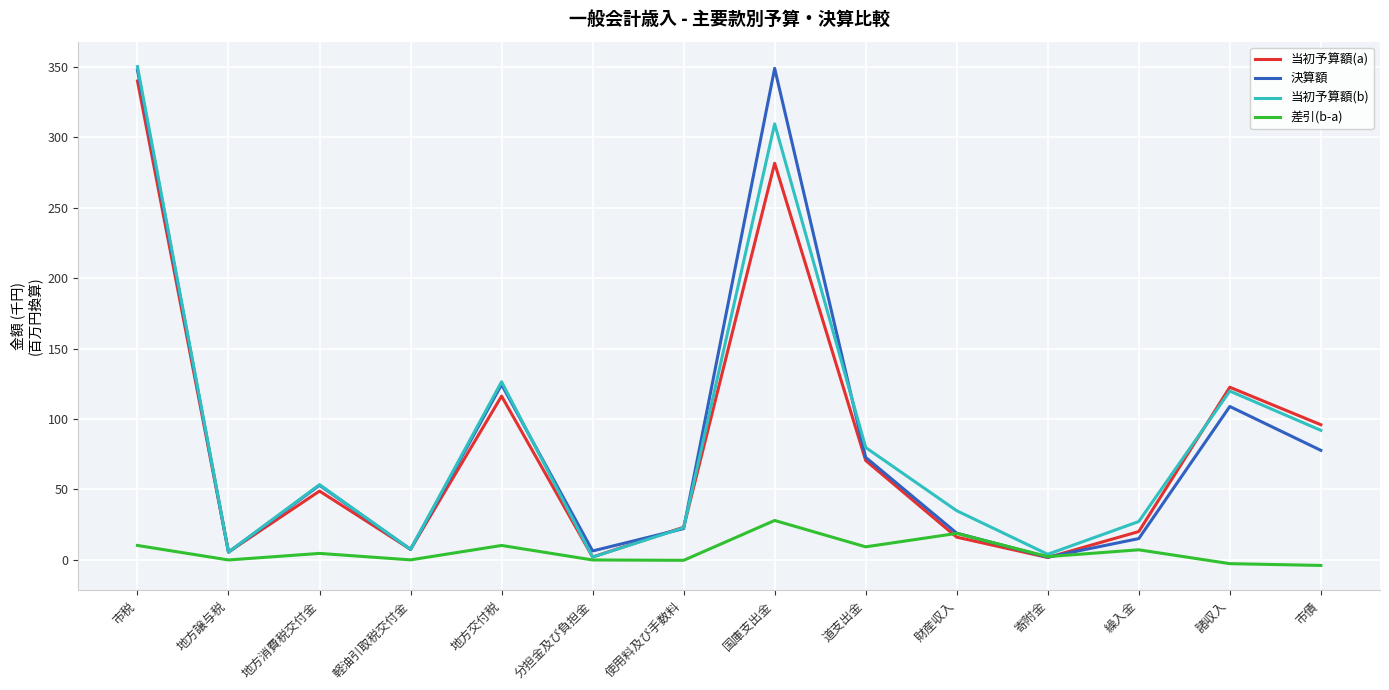

What are all the series names shown in the legend?

当初予算額(a), 決算額, 当初予算額(b), 差引(b-a)